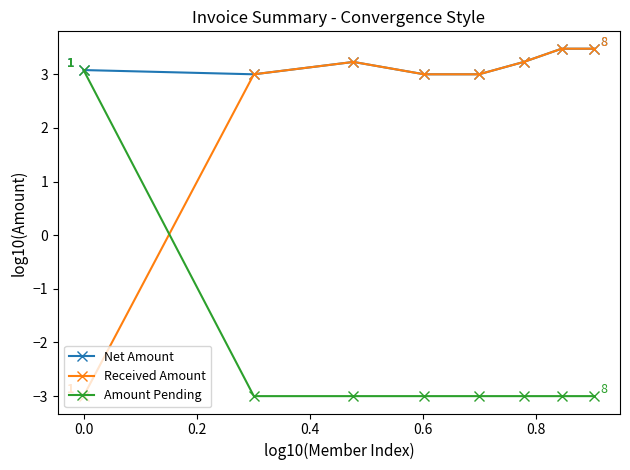

What is the value of the Net Amount point at the 3rd from the left?

3.2